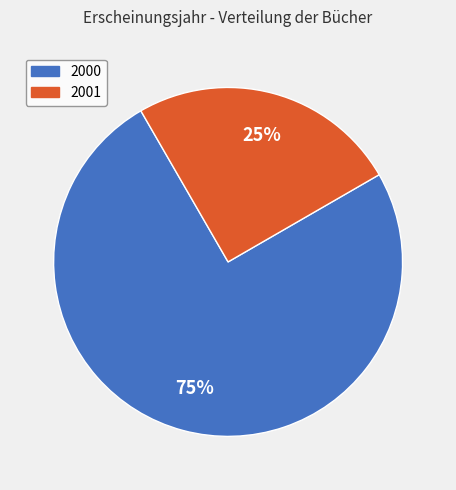

How many slices are in this pie chart?

2